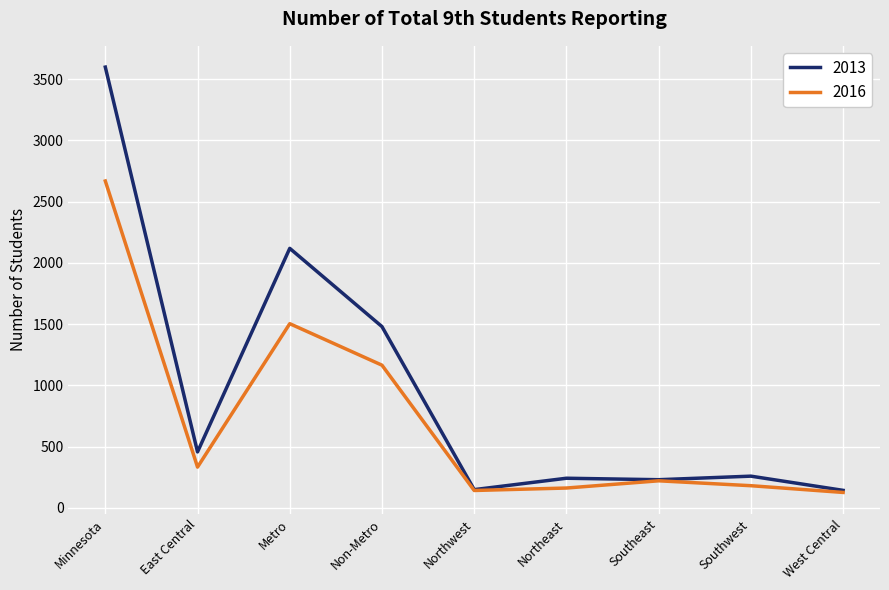

Between Minnesota and Metro, which series saw the biggest shift?

2013